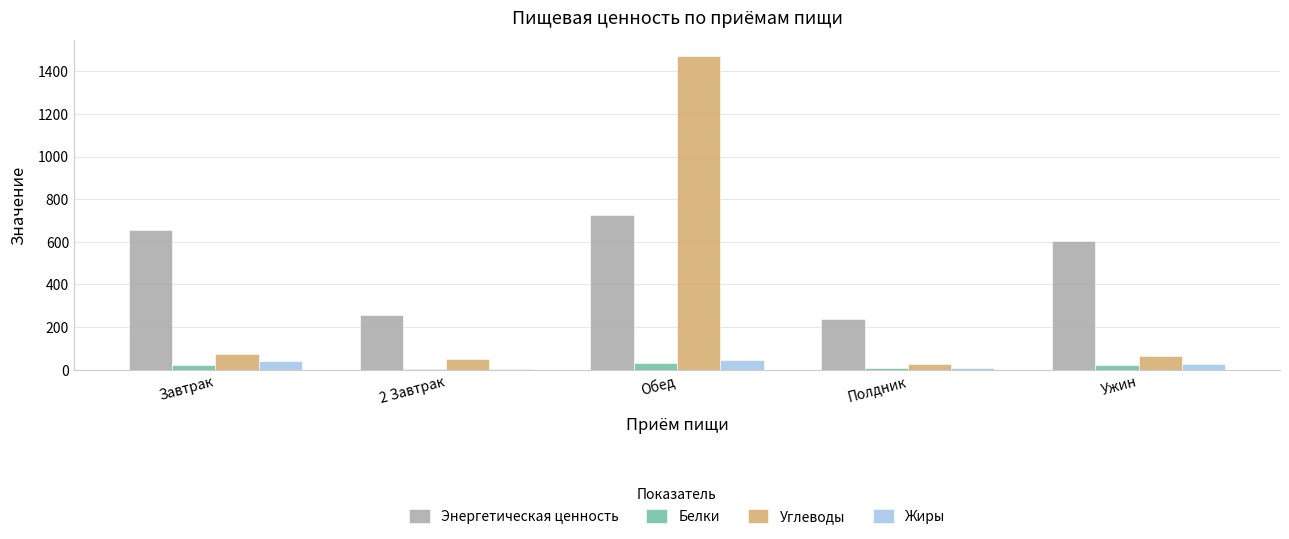

At which category is the sum across all series the highest?

Обед